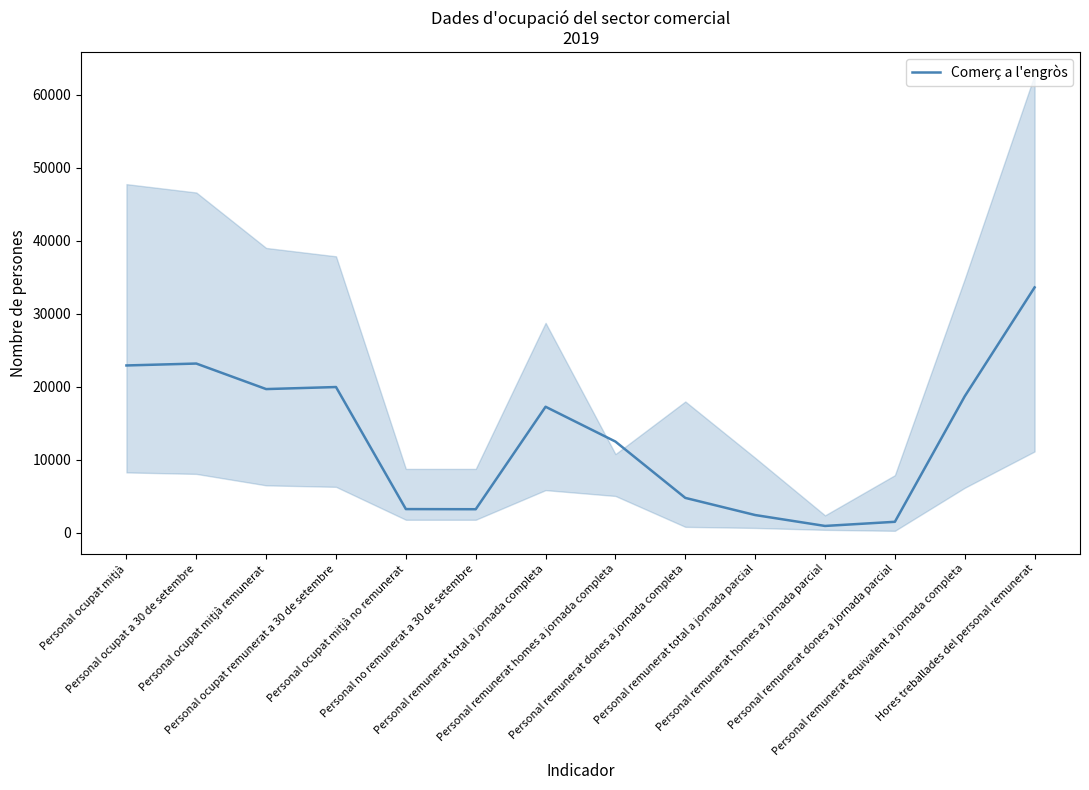

Count the number of data series in this chart.

1